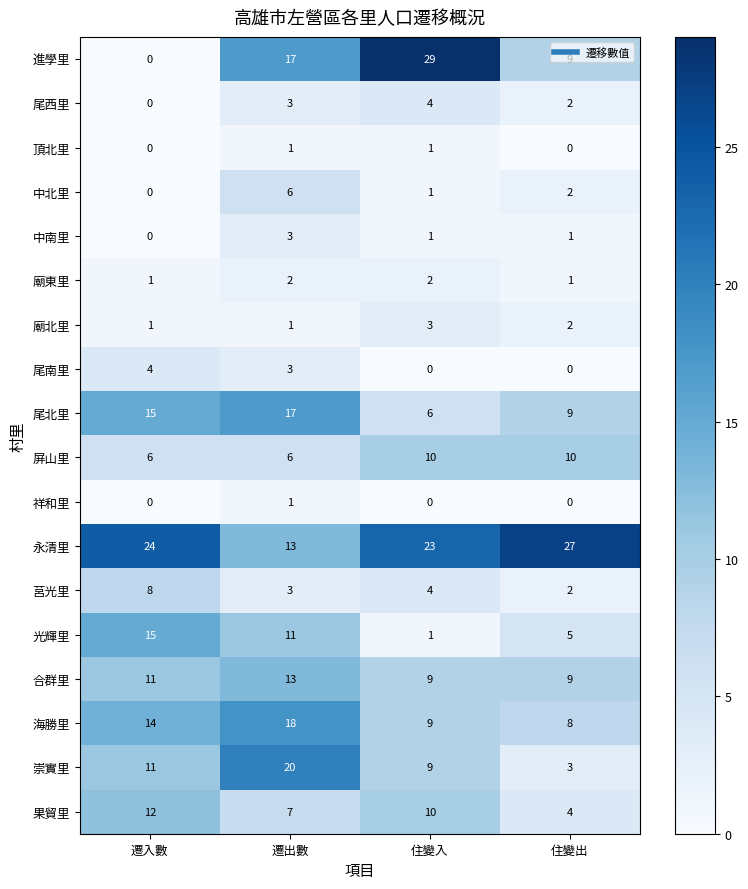

What is the sum of the 尾南里 values at 遷入數 and 住變入?

4